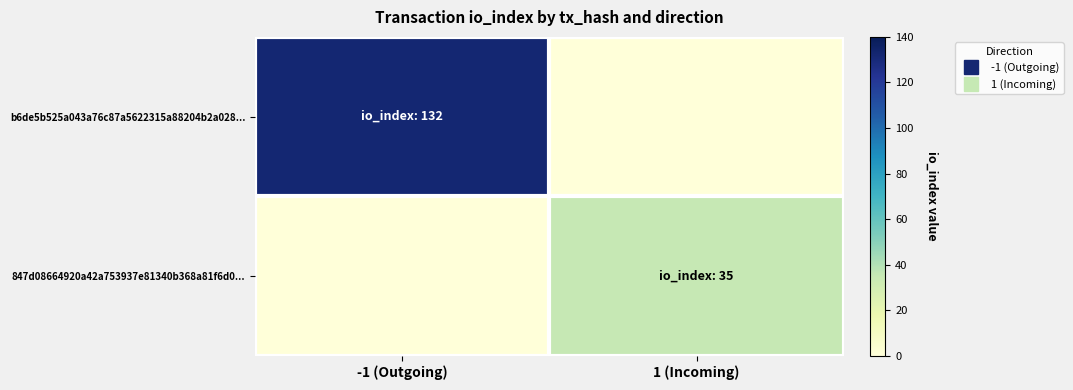

Rank the series by their maximum value, from lowest to highest.

847d08664920a42a753937e81340b368a81f6d0..., b6de5b525a043a76c87a5622315a88204b2a028...